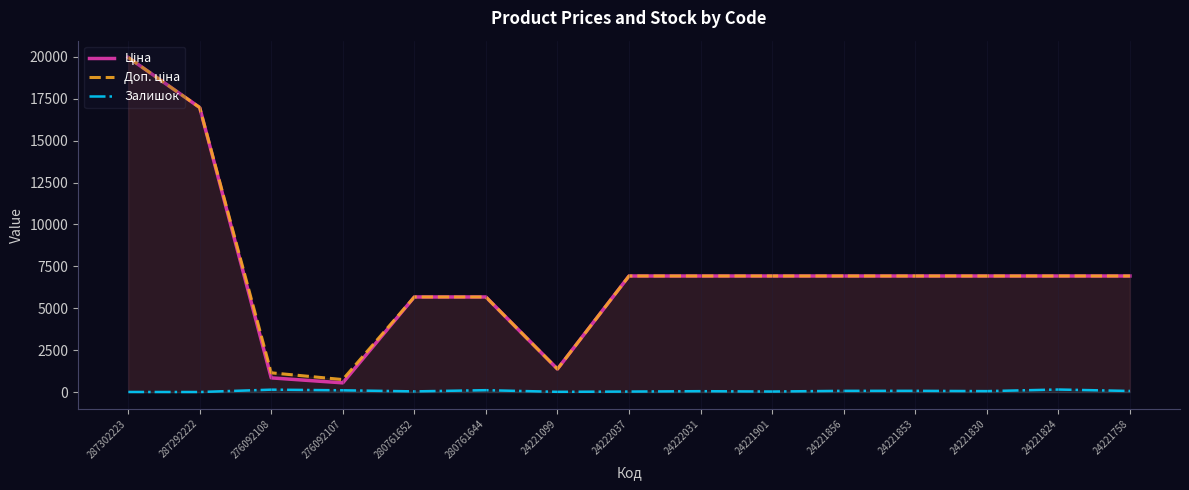

What are all the series names shown in the legend?

Ціна, Доп. ціна, Залишок